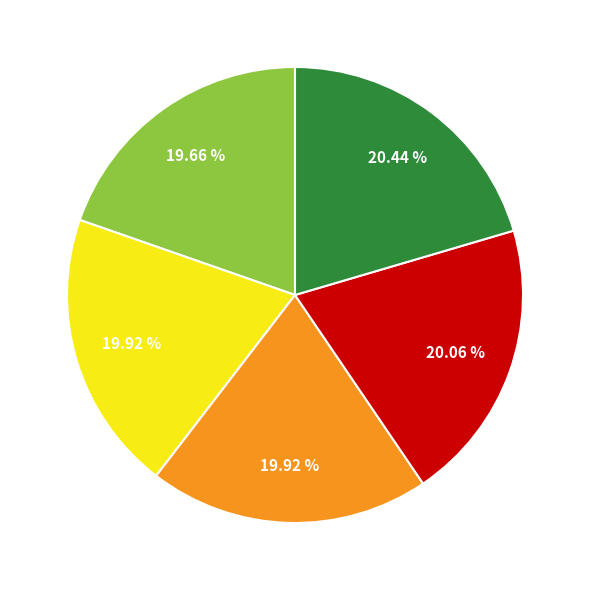

Does any single category account for the majority?

No